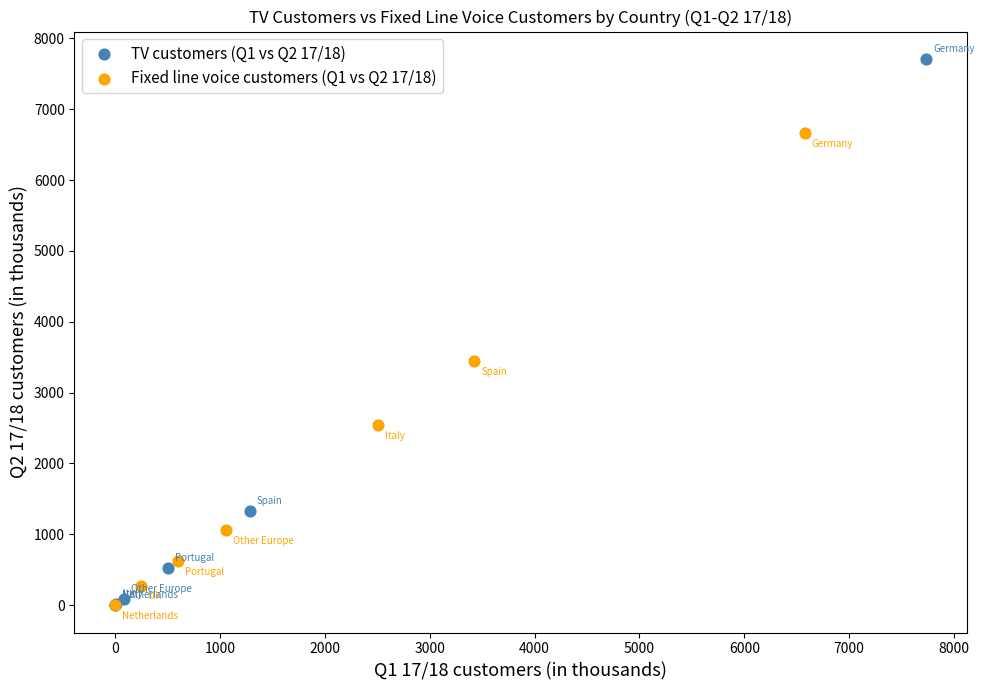

Which series contains the highest Y value?

TV customers (Q1 vs Q2 17/18)